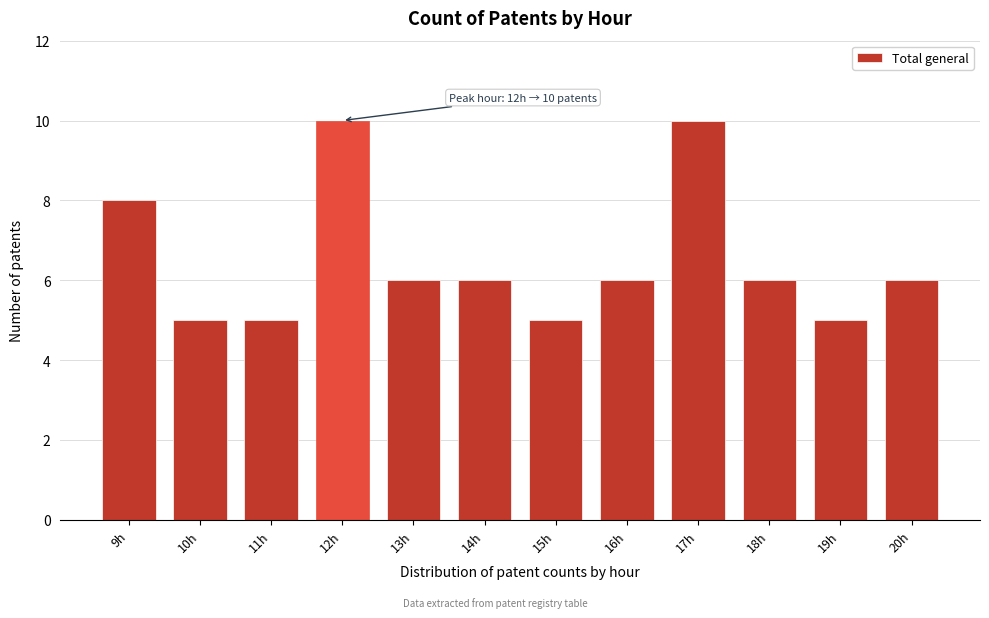

Reading left to right, transcribe all the data shown in this chart.

9h=8	10h=5	11h=5	12h=10	13h=6	14h=6	15h=5	16h=6	17h=10	18h=6	19h=5	20h=6